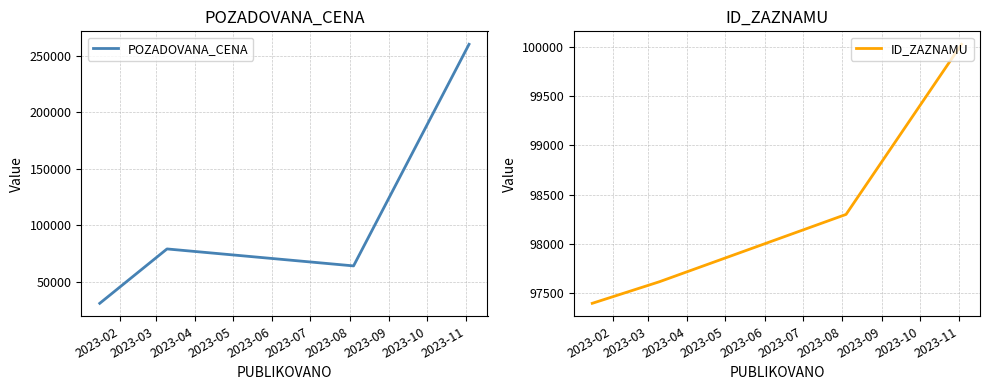

Rank the series by their maximum value, from highest to lowest.

POZADOVANA_CENA, ID_ZAZNAMU